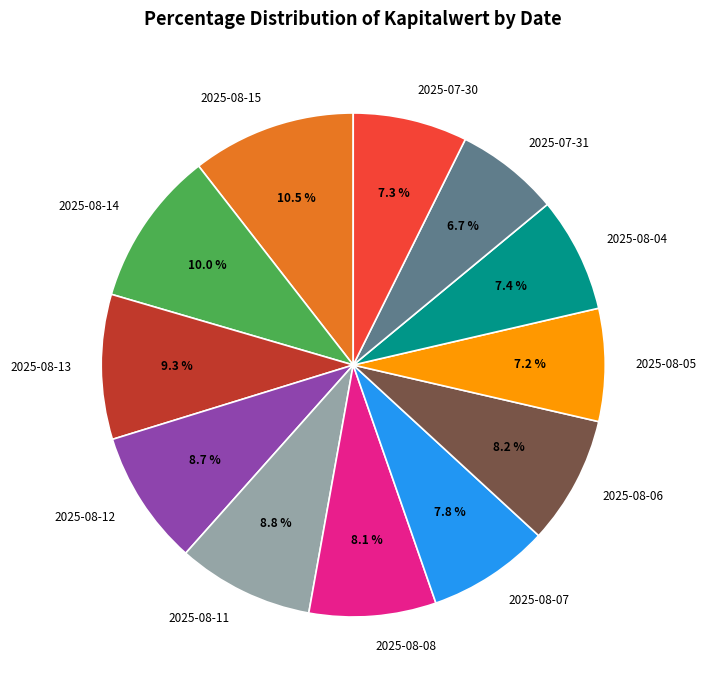

Does any single category account for the majority?

No